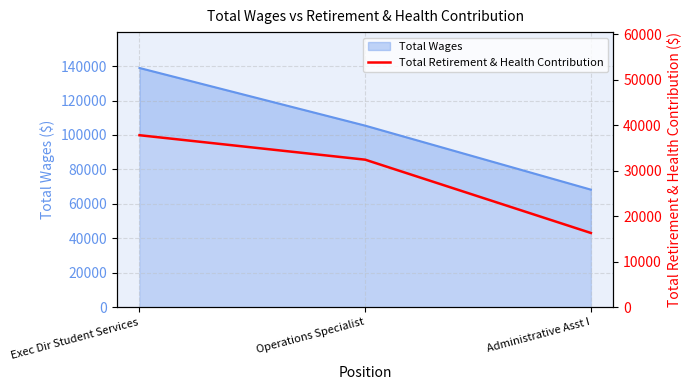

At which label does the data first exceed 32398?

Exec Dir Student Services